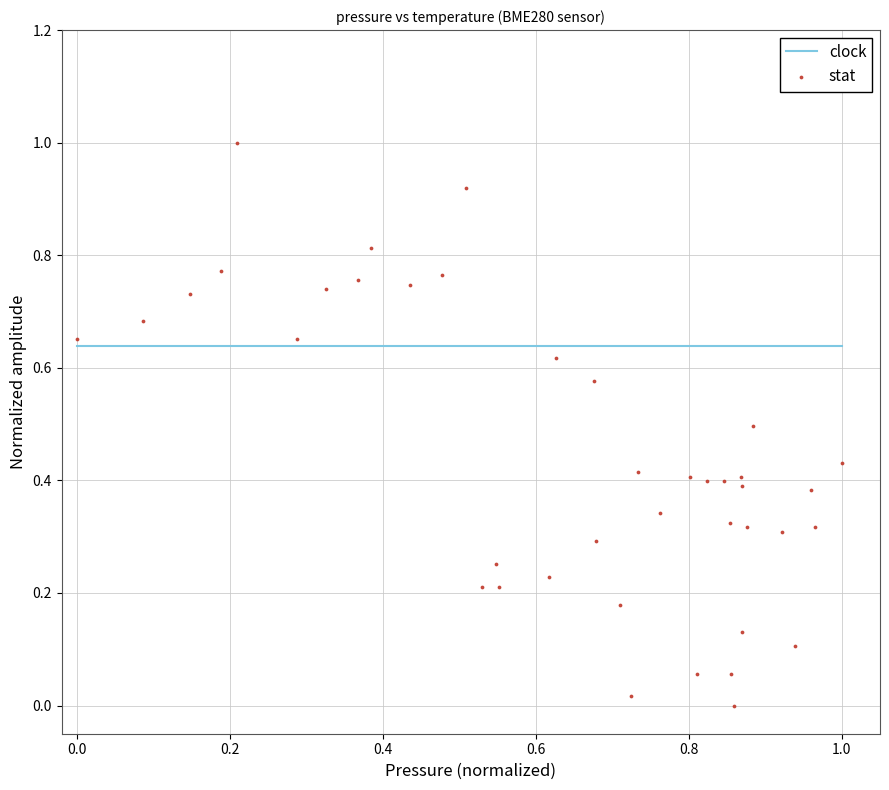

What is the range of Y values (max minus min)?

1.0